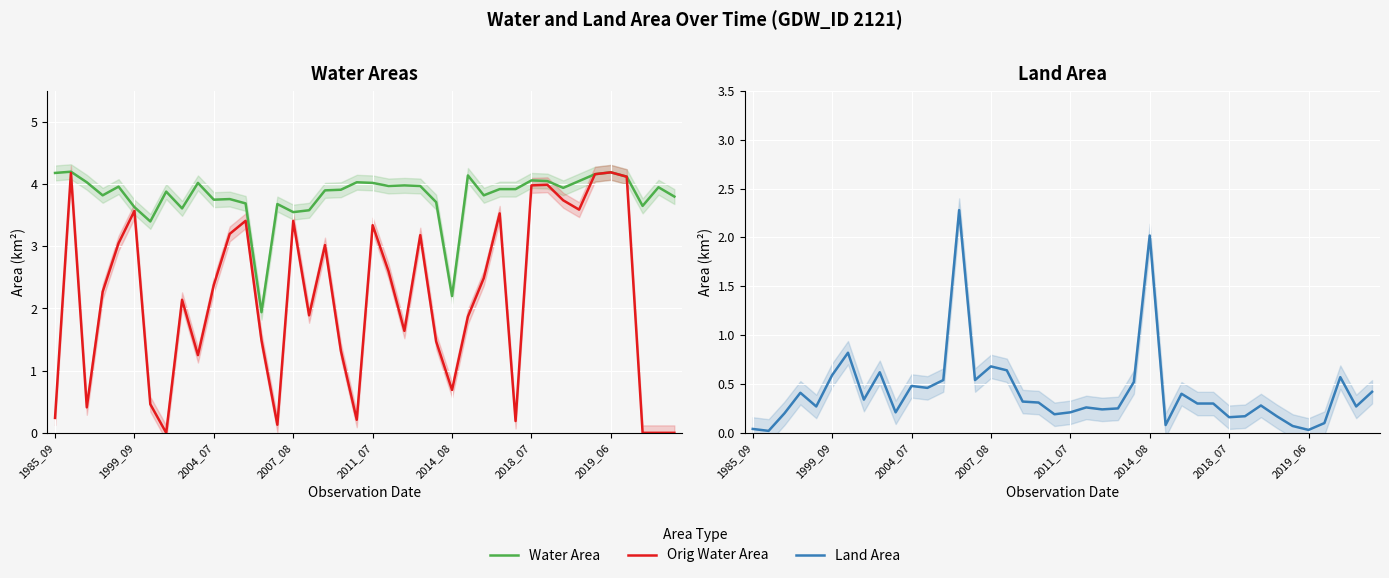

Is the value of Orig Water Area at 2014_08 greater than the value of Water Area at 2019_06?

No